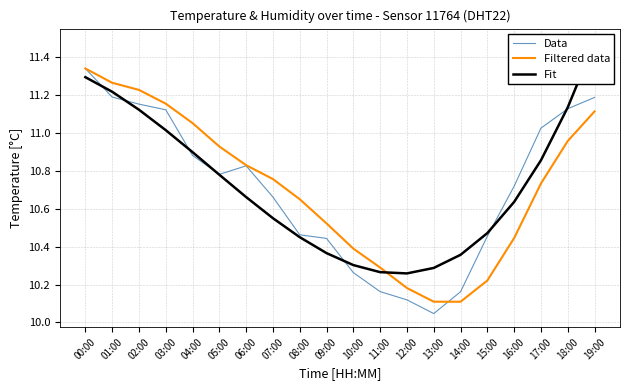

True or false: Fit and Filtered data intersect in this chart.

True